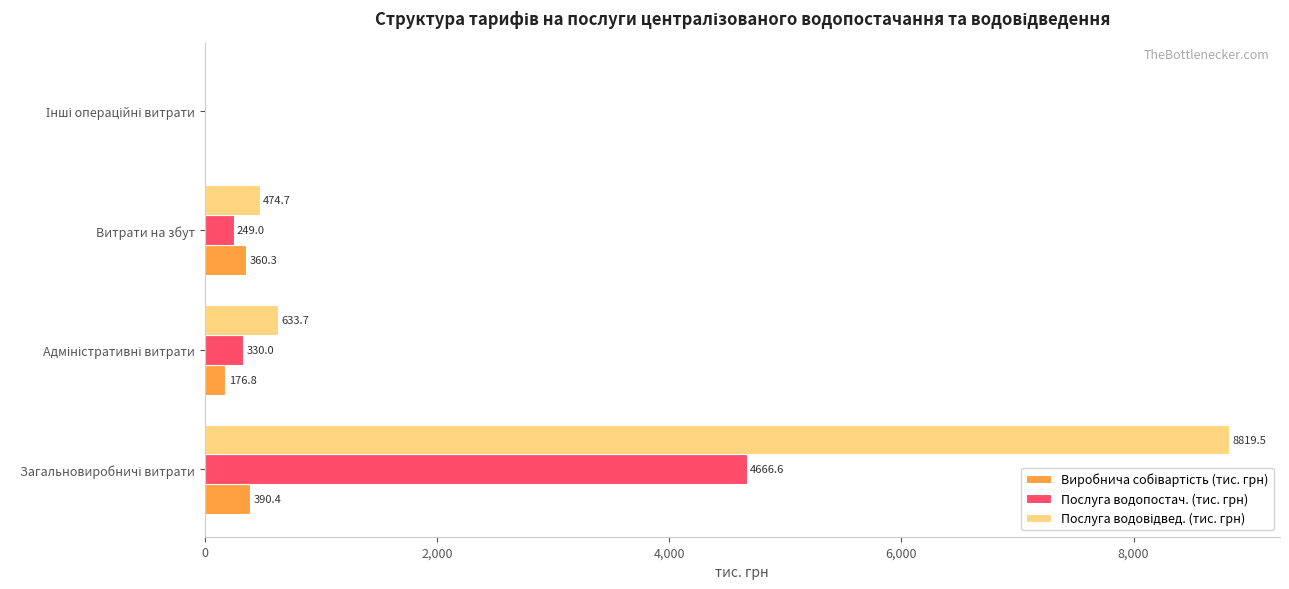

Read the Послуга водопостач. (тис. грн) value at Витрати на збут.

249.0